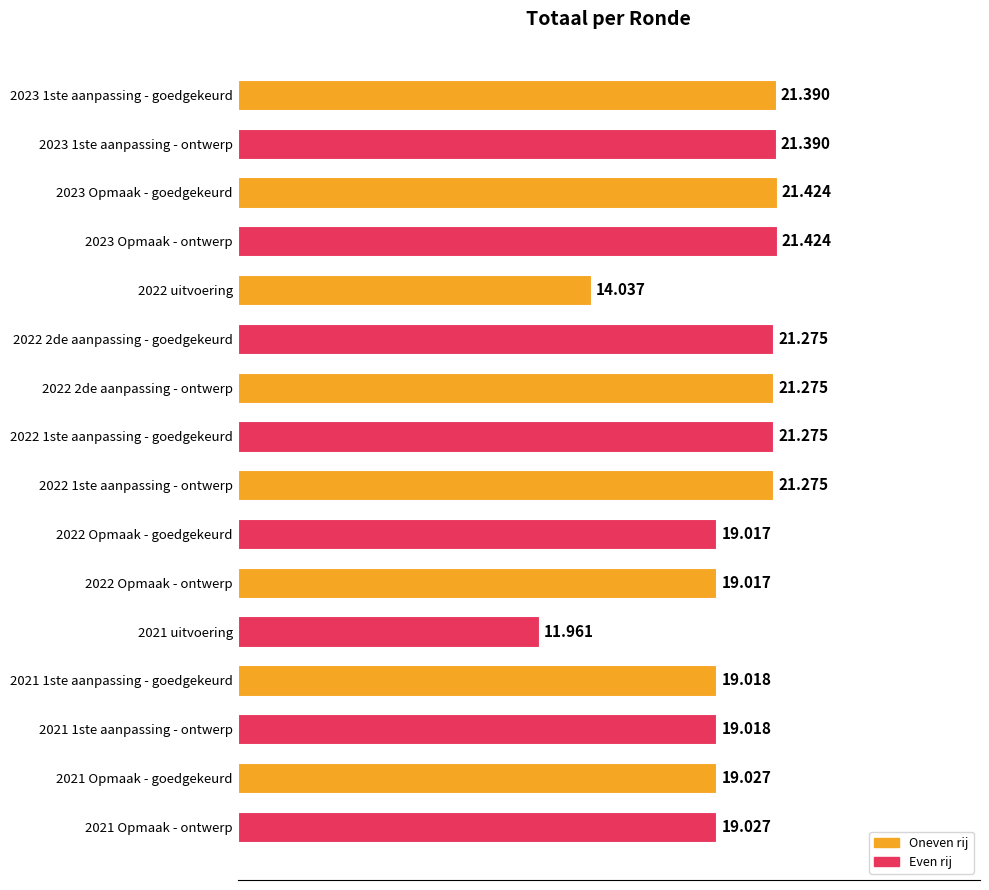

Does the chart contain any negative values?

No